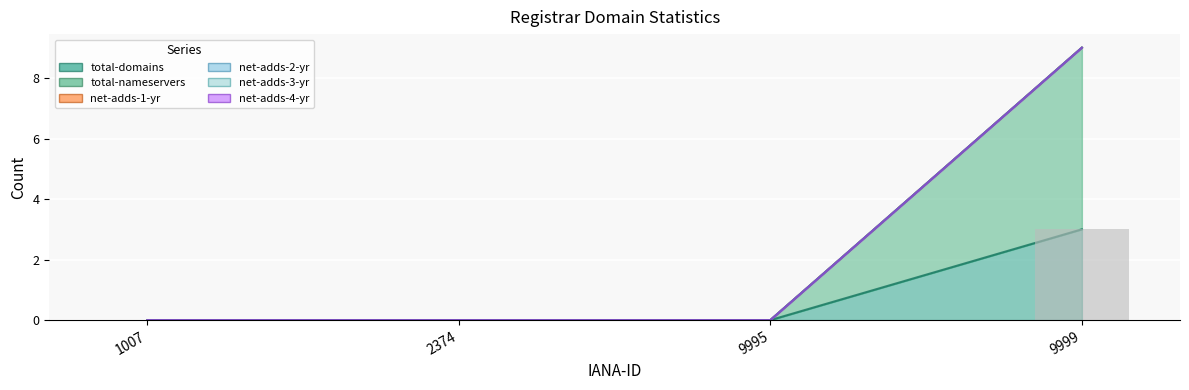

Read the total-domains value at 9999.

3